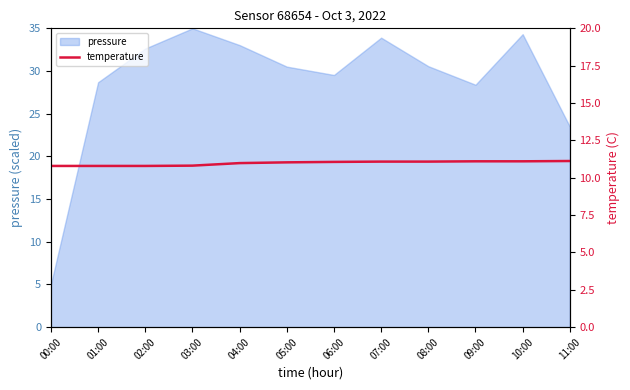

What is the maximum value for pressure?

35.0